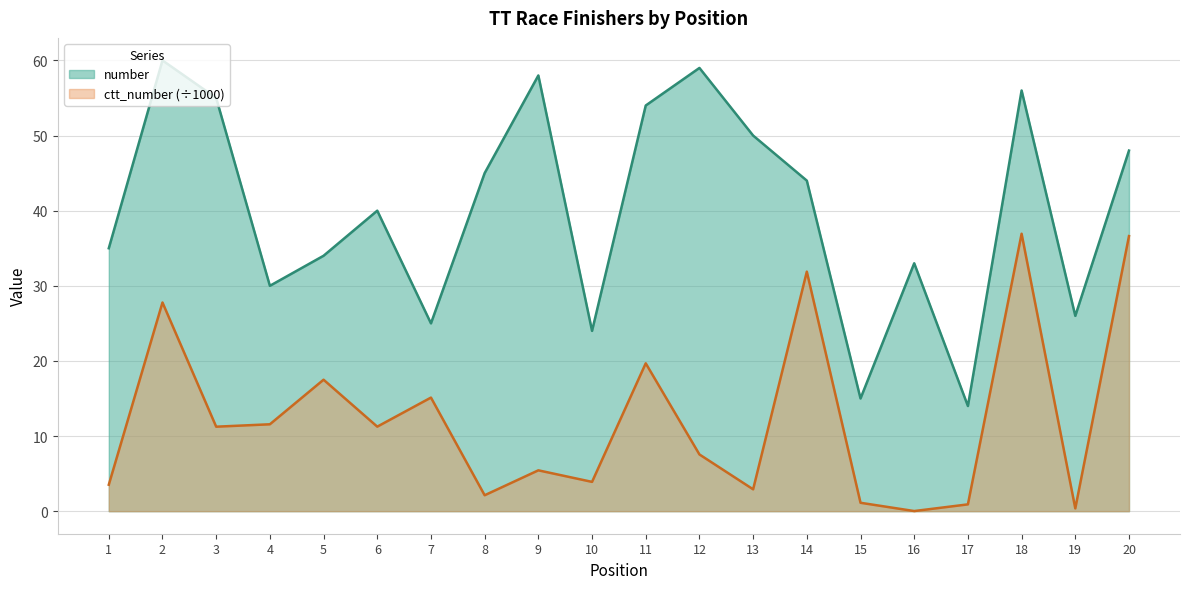

Reading left to right, extract all data points from this chart.

number: 35.0	60.0	55.0	30.0	34.0	40.0	25.0	45.0	58.0	24.0	54.0	59.0	50.0	44.0	15.0	33.0	14.0	56.0	26.0	48.0
ctt_number: 3.5	27.8	11.2	11.6	17.5	11.3	15.1	2.1	5.4	3.9	19.7	7.6	2.9	31.9	1.1	0.0	0.9	36.9	0.4	36.6